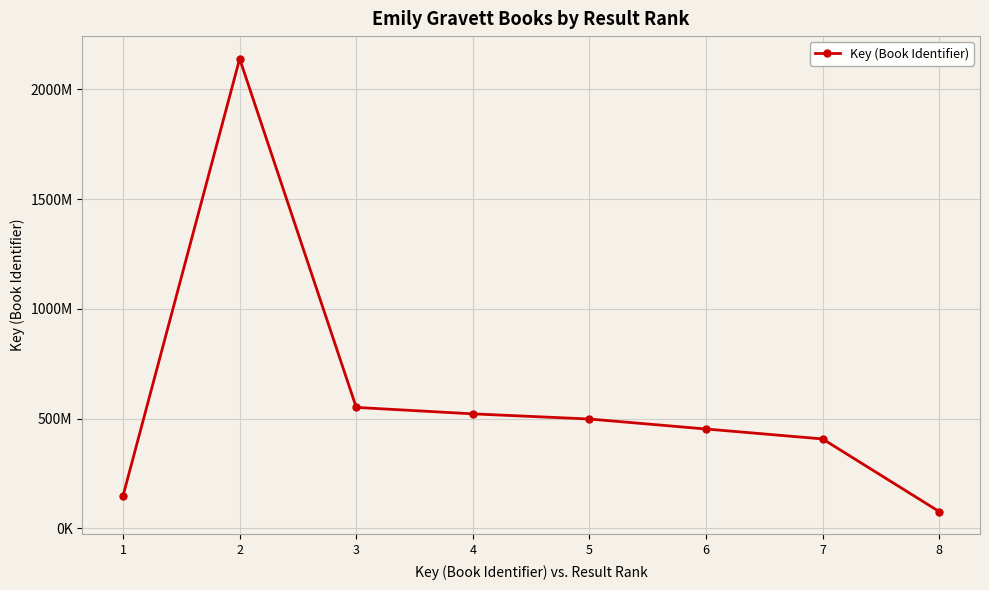

True or false: there are more than 1 points higher than both neighbors.

False